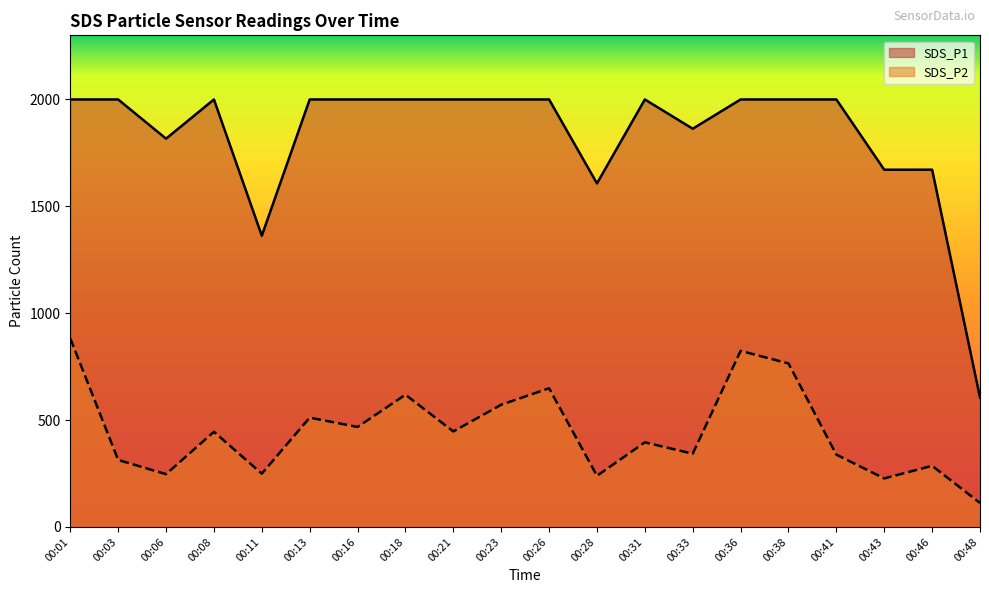

What is the average value of the SDS_P1 series?

1829.8